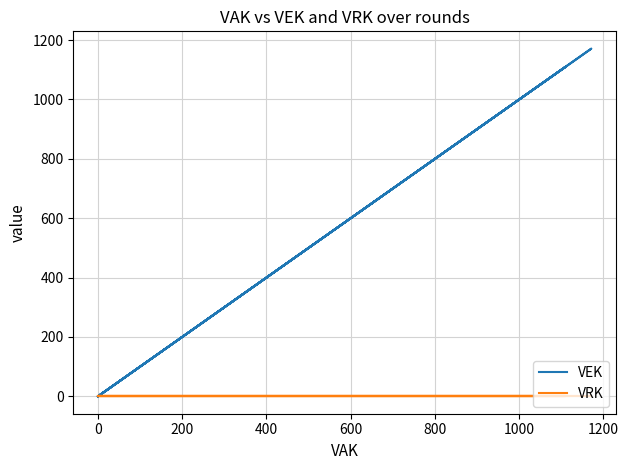

What is the label of the 26th point from the left?

25